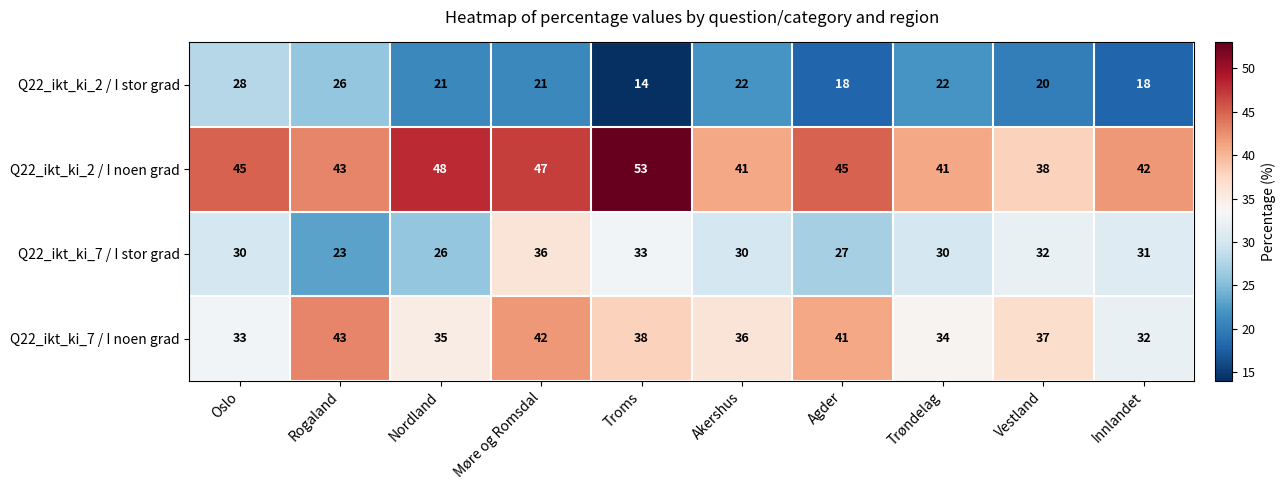

What is the total value across all series at Innlandet?

123